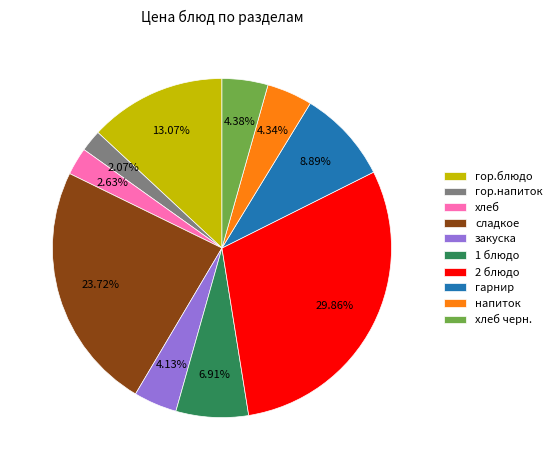

To the nearest percent, what percentage of the pie is гарнир?

9%